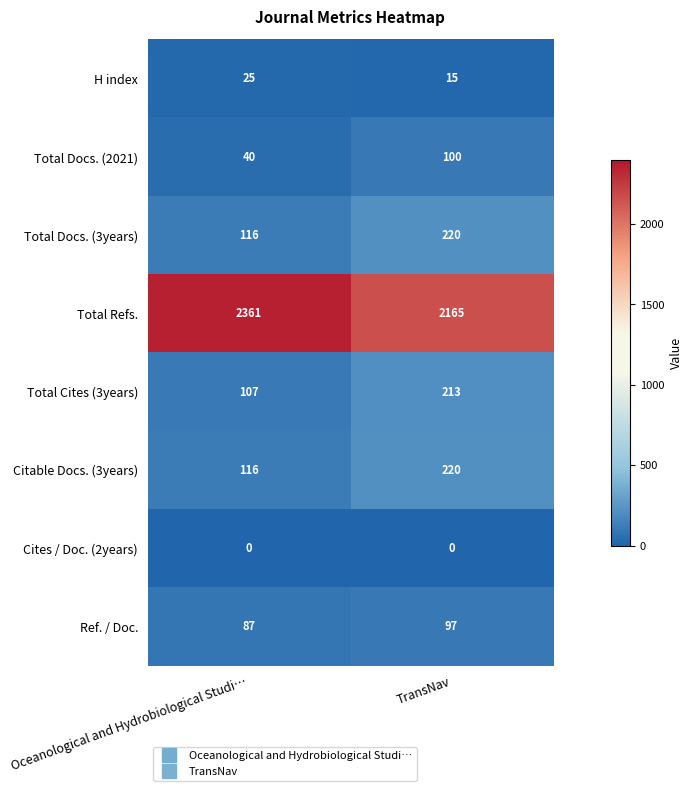

List the labels in order of Total Refs. value, largest first.

Oceanological and Hydrobiological Studi…, TransNav